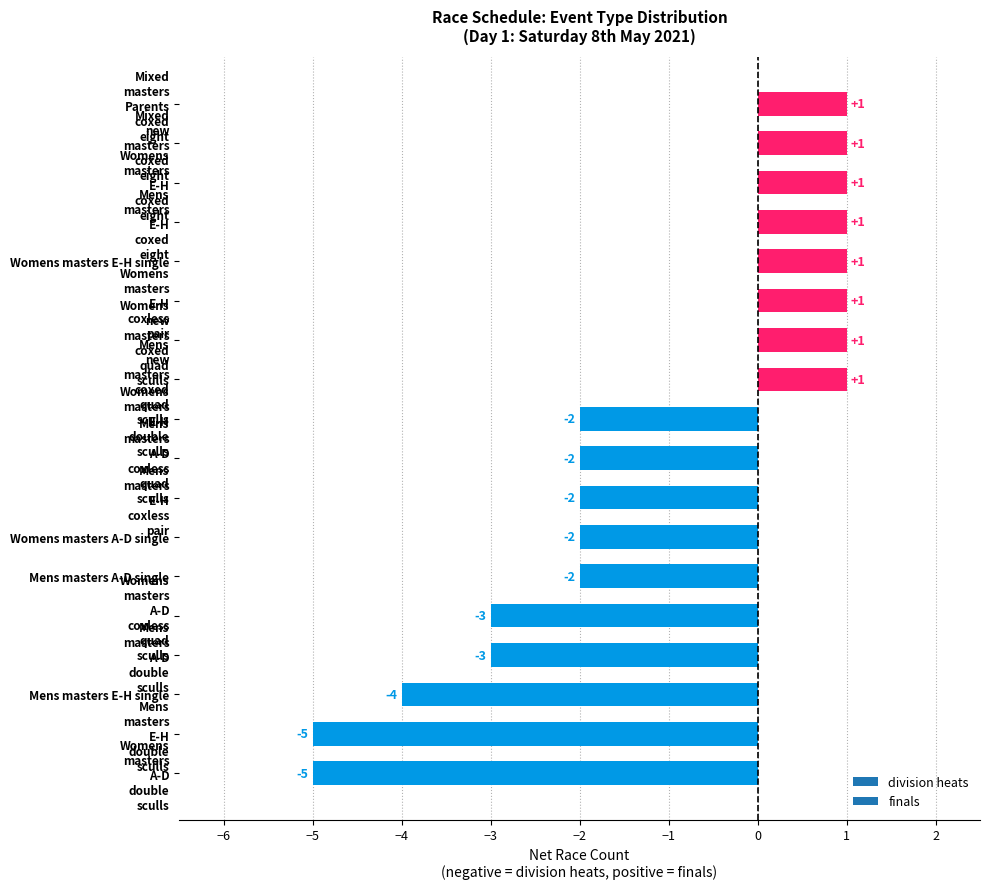

How many values are between -3 and 1?

15